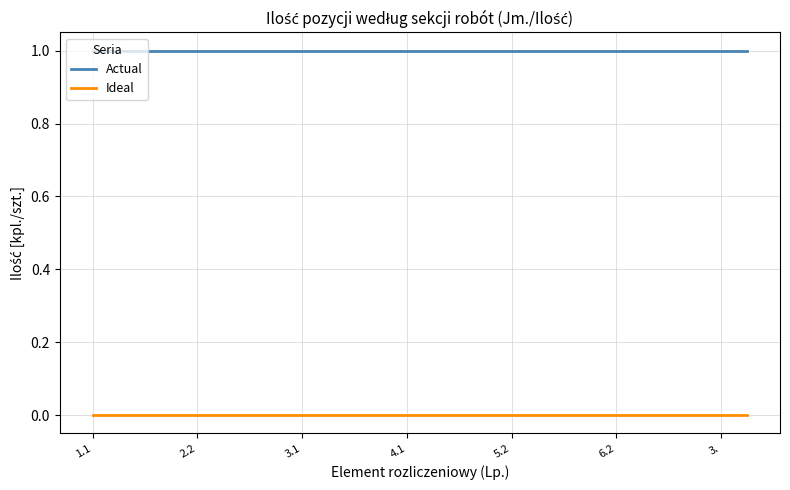

List the series in order of their overall mean, highest first.

Actual, Ideal